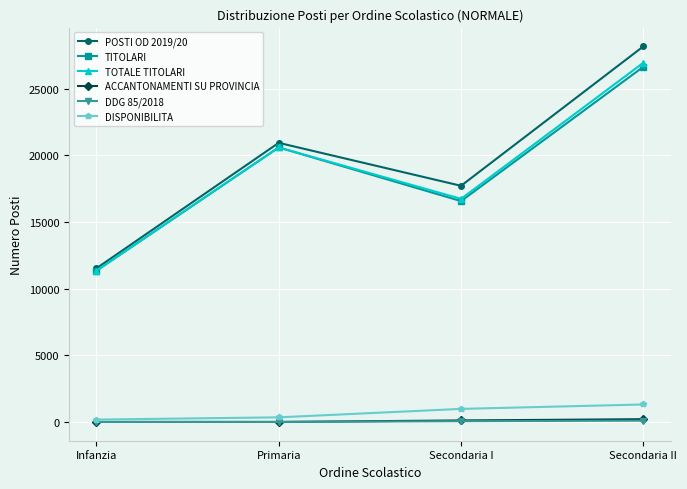

How many lines are shown in the chart?

6